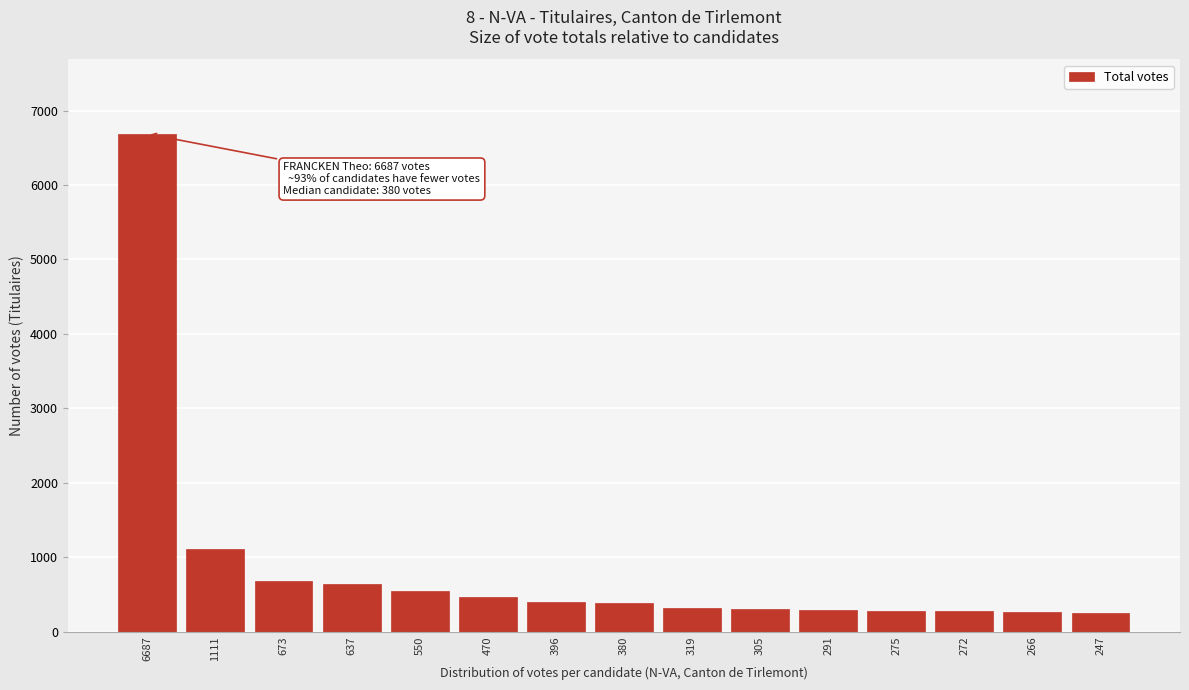

The chart shows a value of 223 at 550. True or false?

False